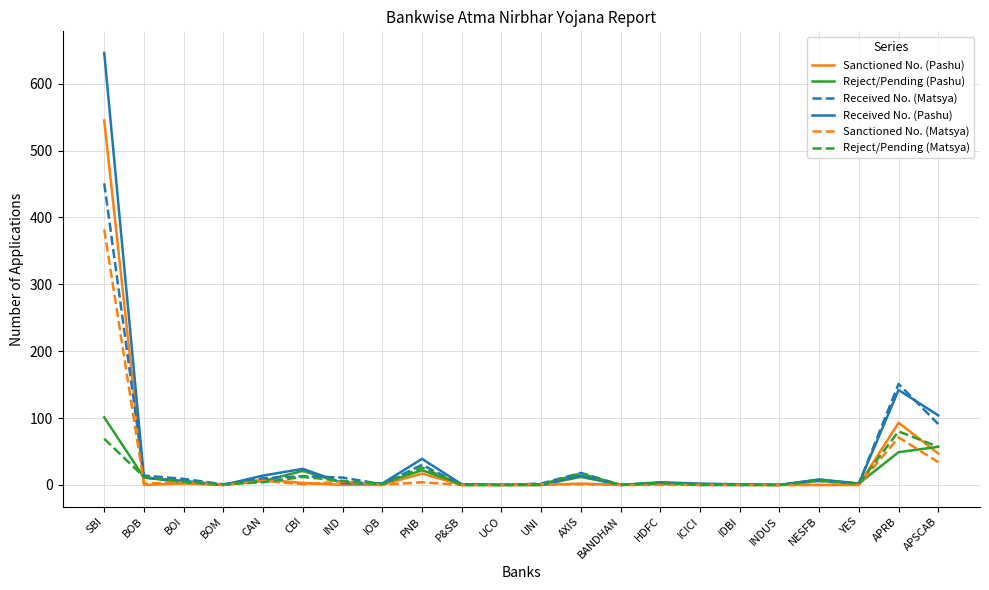

Where does the Received No. (Matsya) series first go above 6?

SBI